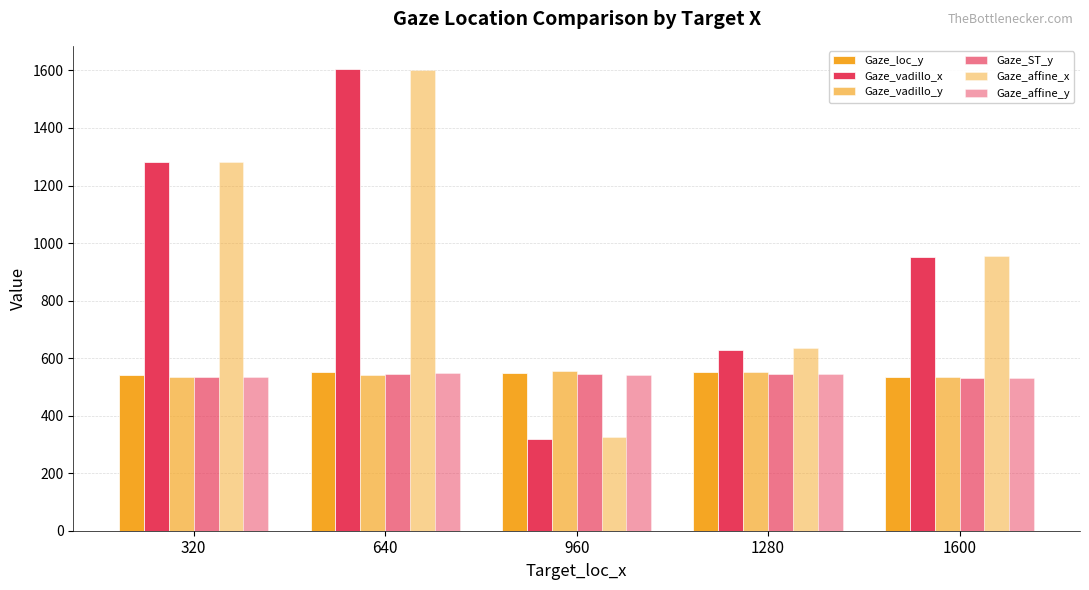

How many data points in Gaze_vadillo_x are less than 952?

2